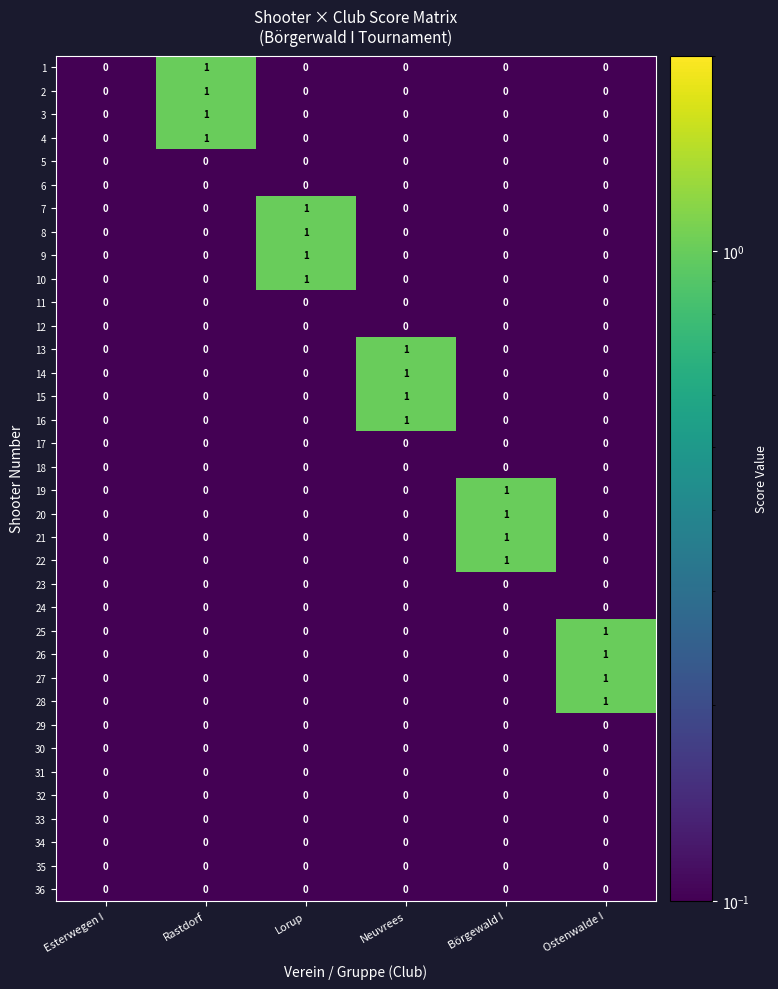

What is the total value across all series at Lorup?

4